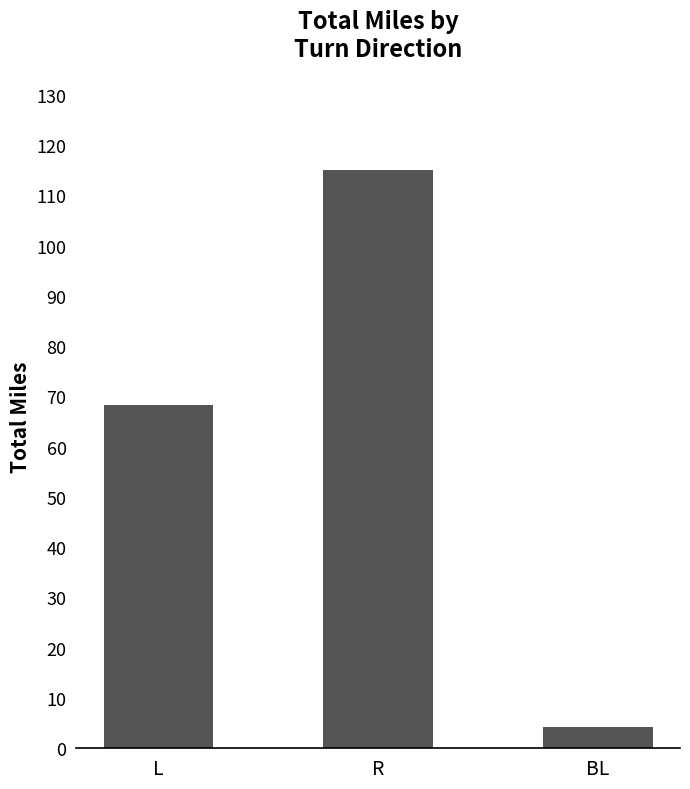

What is the maximum value shown in the chart?

115.0